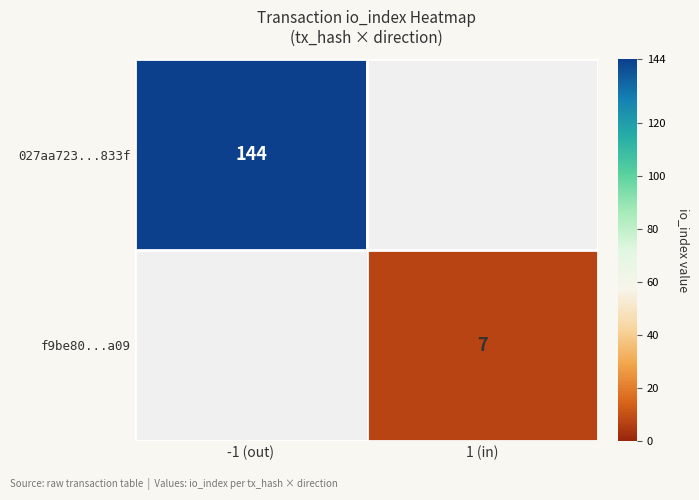

Which label corresponds to the smallest value in the chart?

1 (in)